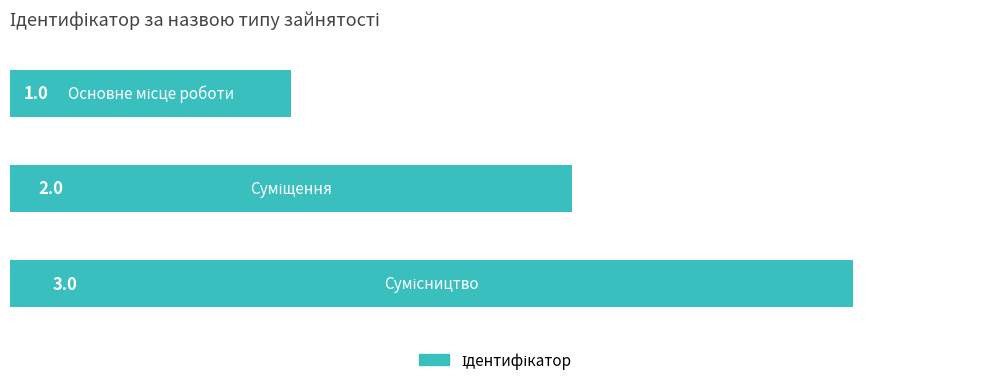

How many series are shown in this chart?

1